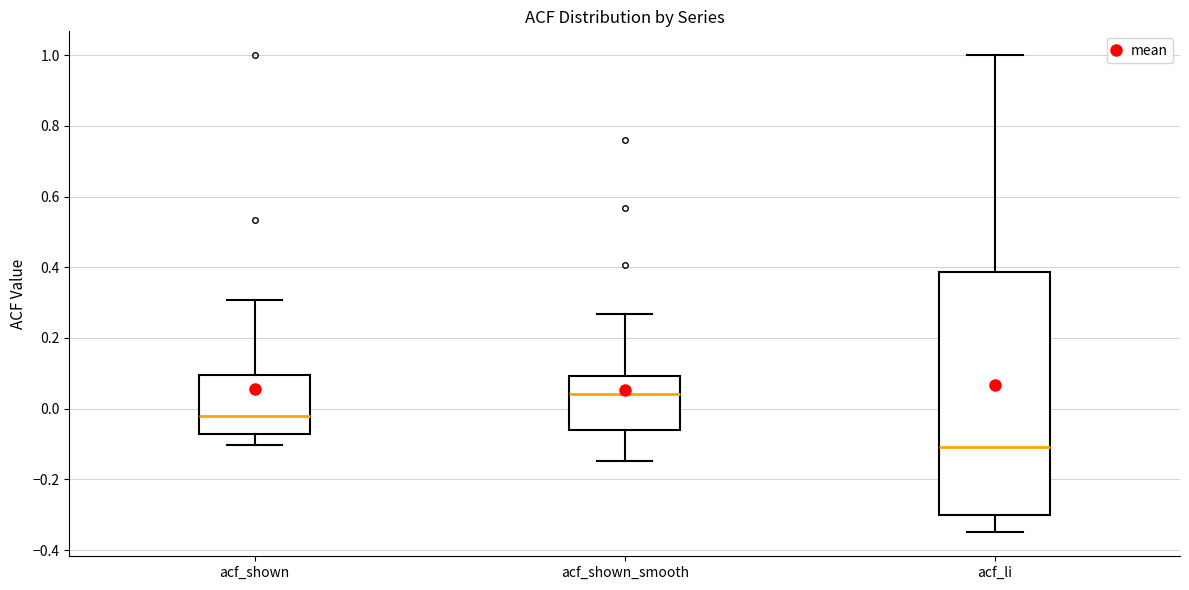

Reading left to right, read every box against the y-axis: the position of its median line, the range the box covers, and the ends of its whiskers. The values are not printed on the chart, so give them approximately, as read against the axis.

acf_shown: median -0.02, box -0.08 to 0.10, whiskers -0.10 to 0.30
acf_shown_smooth: median 0.04, box -0.06 to 0.10, whiskers -0.14 to 0.26
acf_li: median -0.10, box -0.30 to 0.38, whiskers -0.34 to 1.00